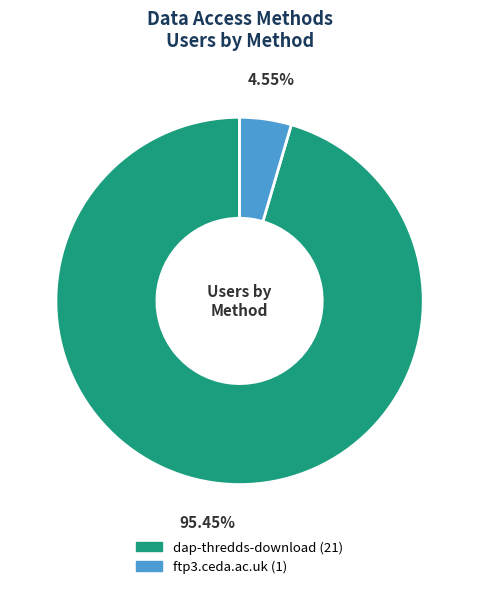

What is the largest slice in the pie chart?

dap-thredds-download